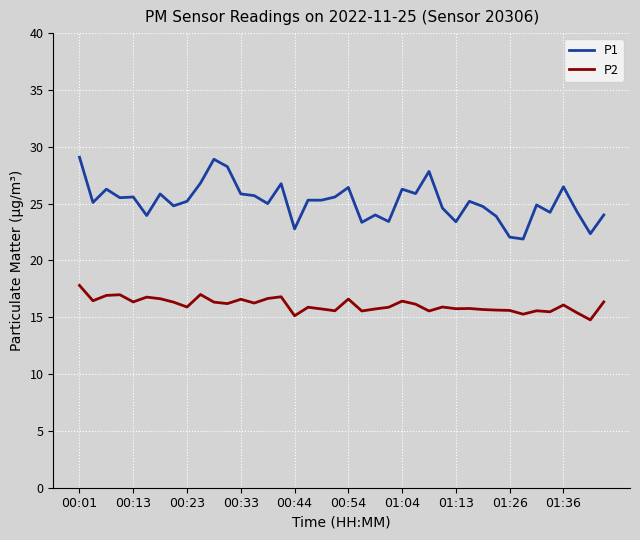

What is the maximum value shown in the chart?

29.1